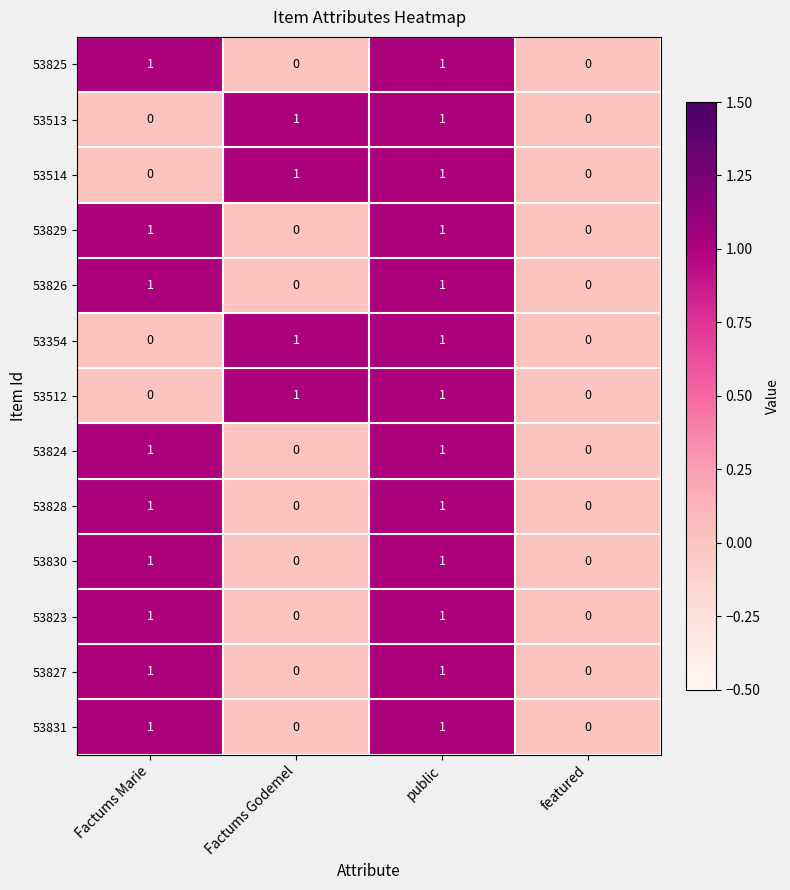

What is the total value across all series at Factums Marie?

9